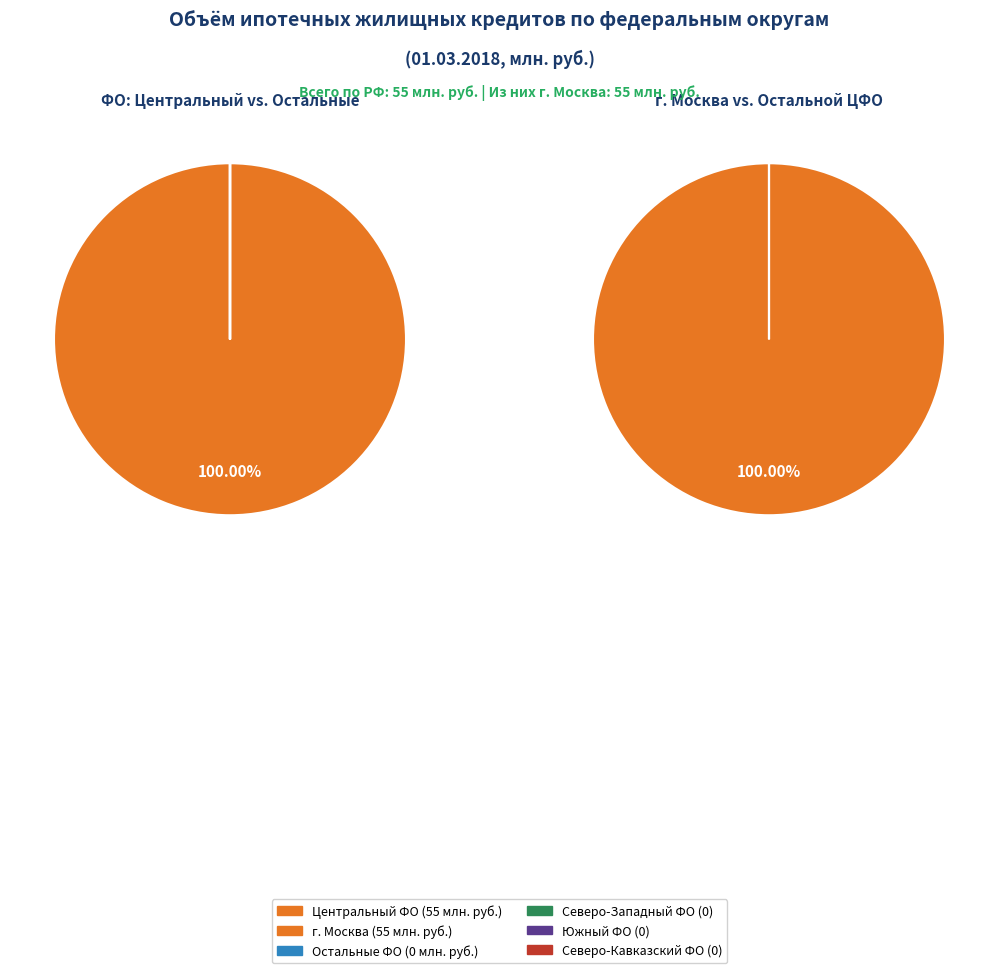

How many slices are in this pie chart?

8